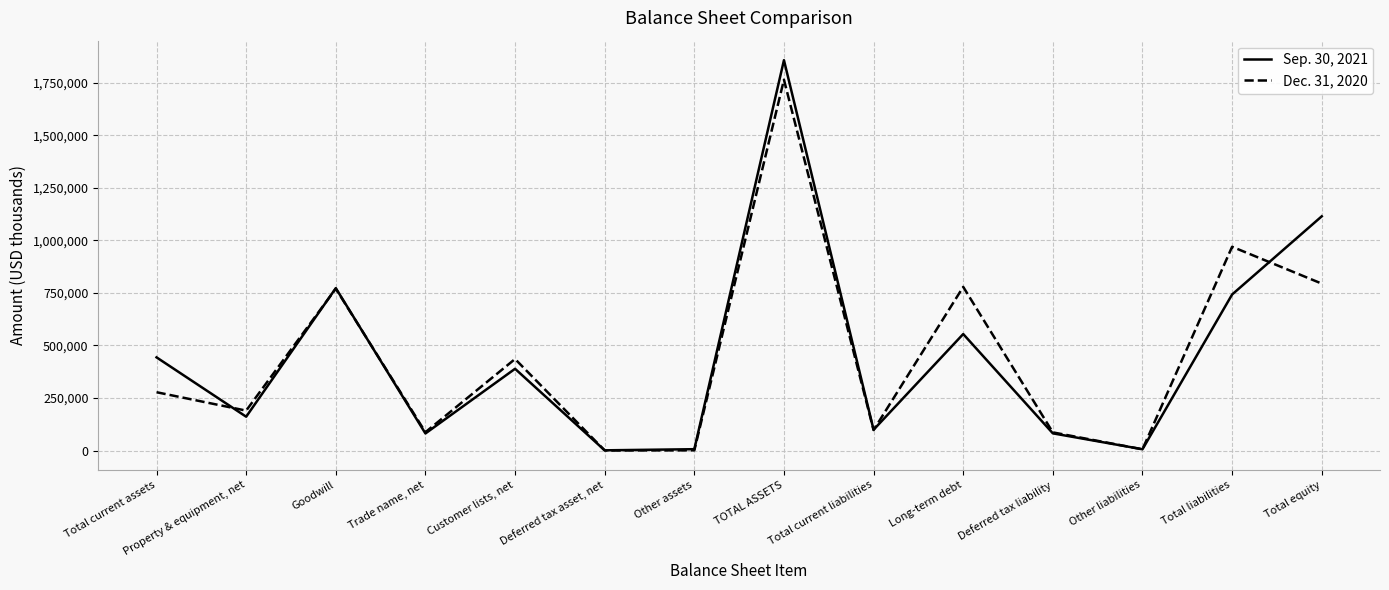

Rank the series by their maximum value, from highest to lowest.

Sep. 30, 2021, Dec. 31, 2020